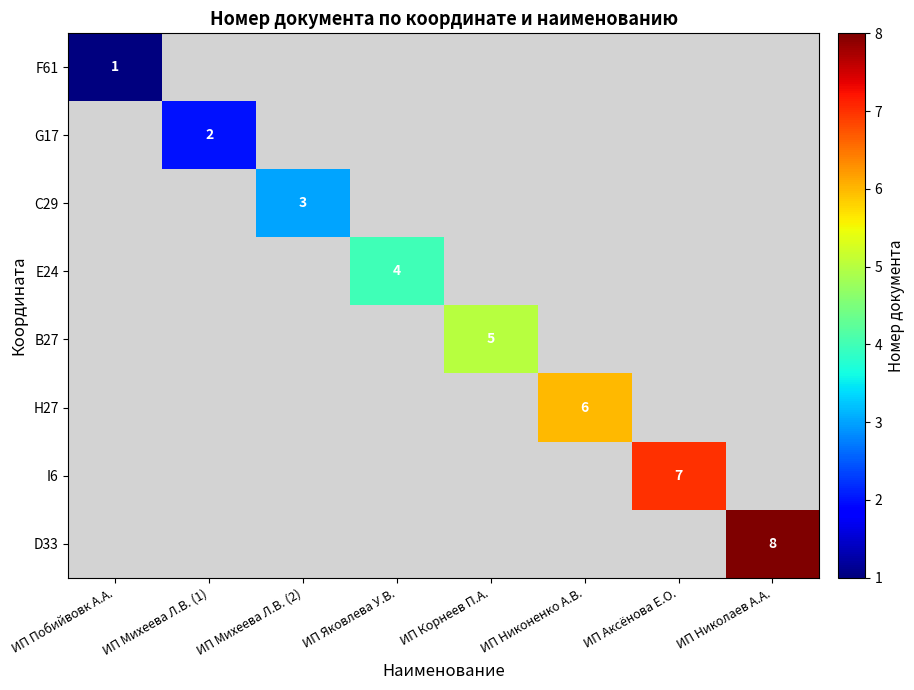

Is it true that I6 equals 10.6 at ИП Аксёнова Е.О.?

False